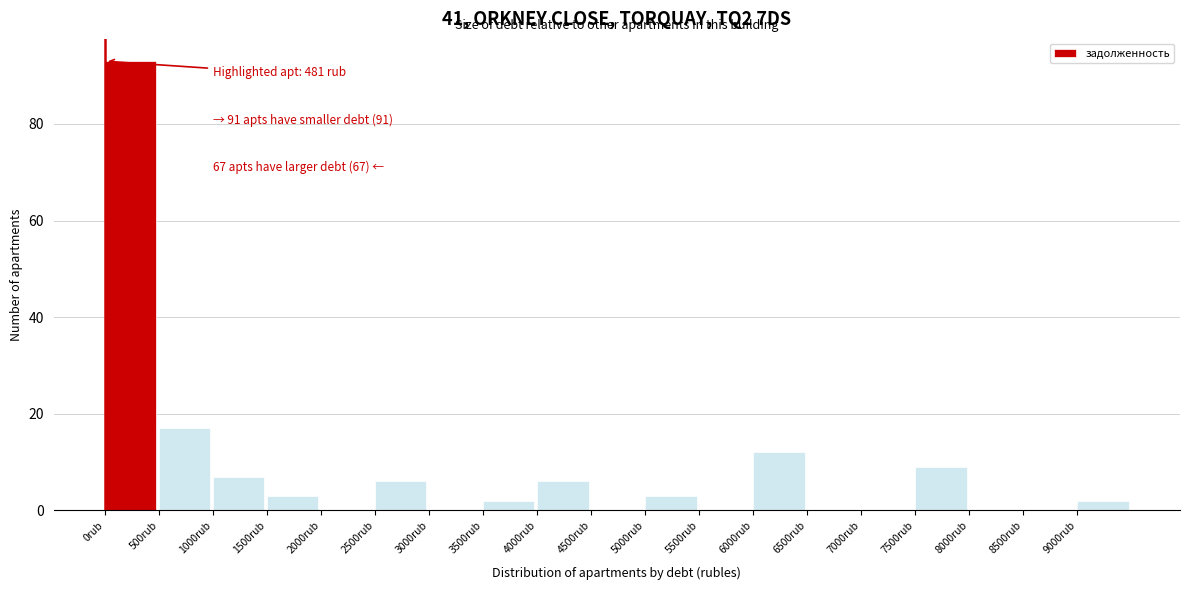

Over which range of the x-axis is the bar tallest?

0 to 500